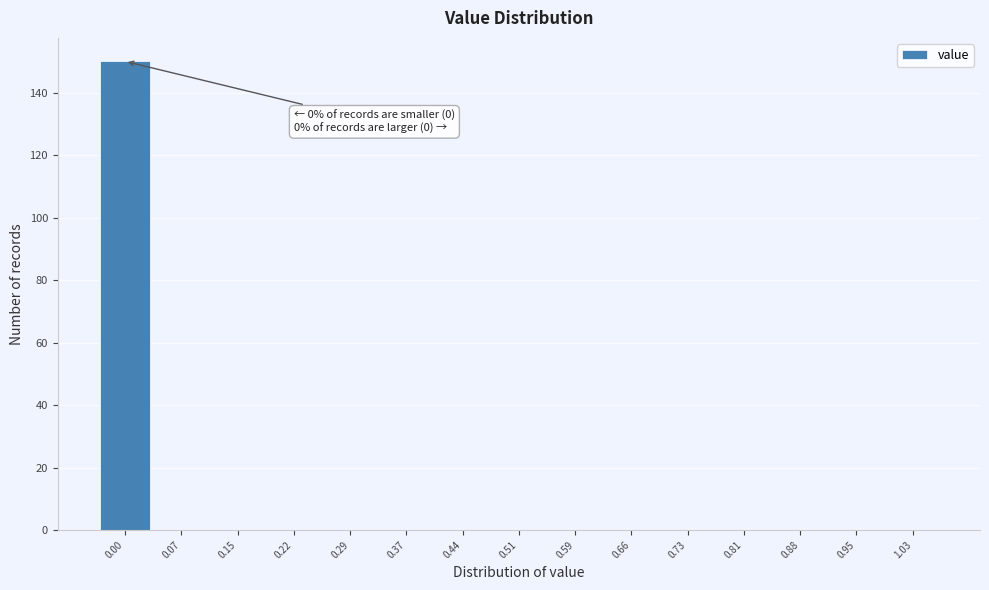

Reading left to right, what are all the values shown in this chart?

0.00=150	0.07=0	0.15=0	0.22=0	0.29=0	0.37=0	0.44=0	0.51=0	0.59=0	0.66=0	0.73=0	0.81=0	0.88=0	0.95=0	1.03=0